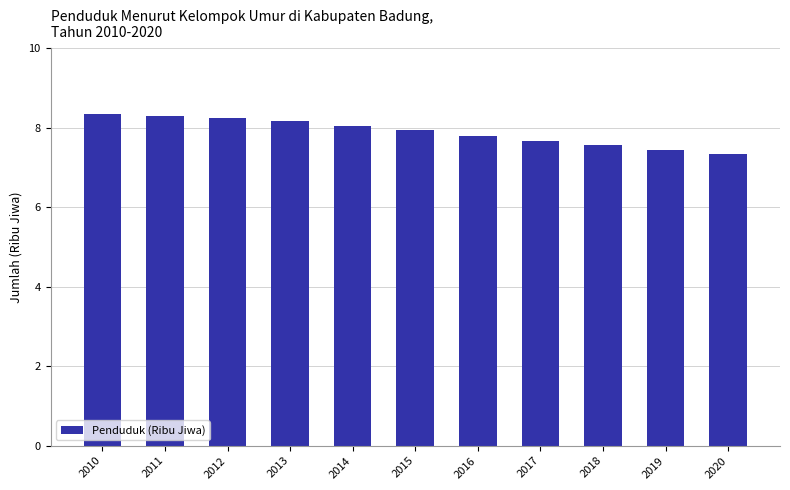

Approximately how many times larger is the value at 2019 compared to 2013?

0.9